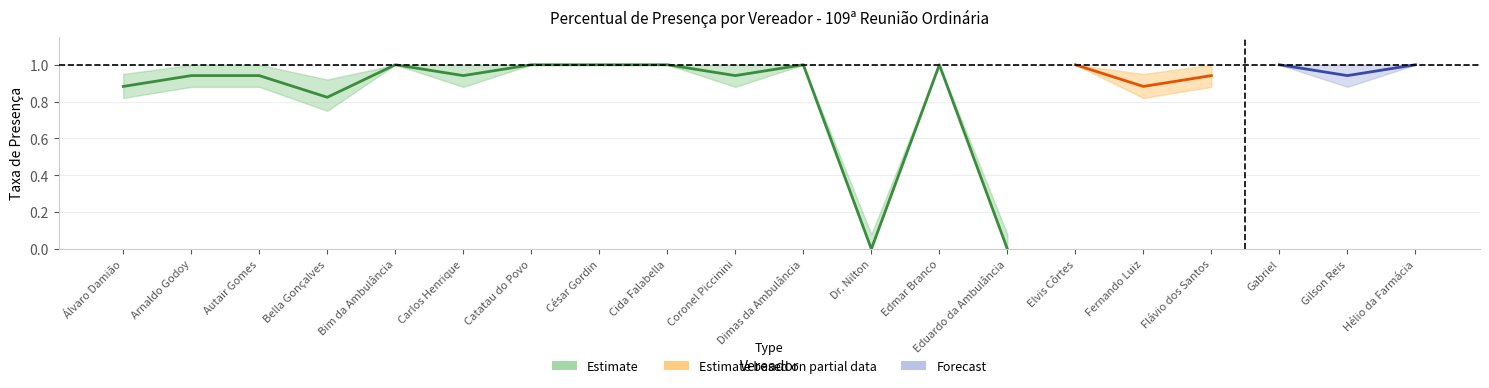

How many interior local valleys does the Lower CI series have?

7